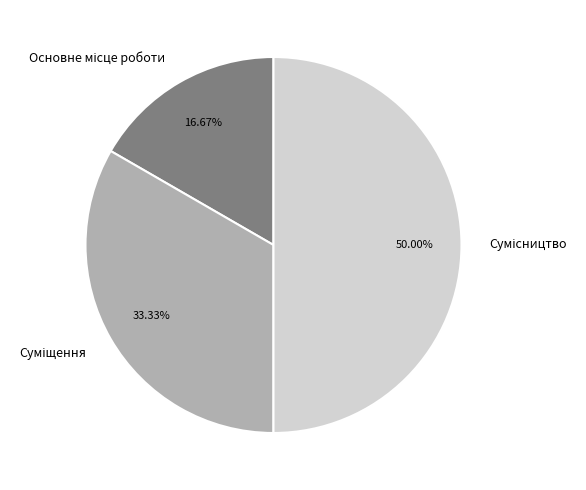

How many slices are in this pie chart?

3